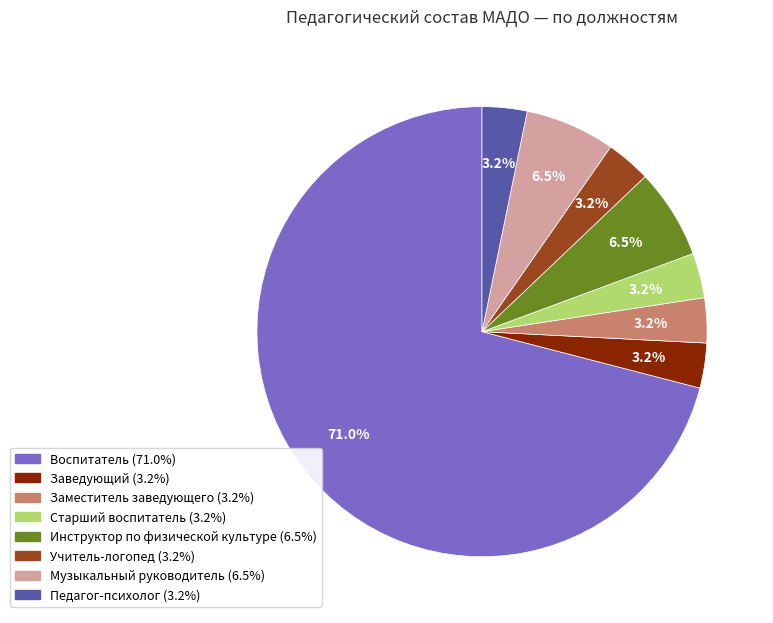

What is the ratio of the value at Педагог-психолог to the value at Инструктор по физической культуре?

0.5